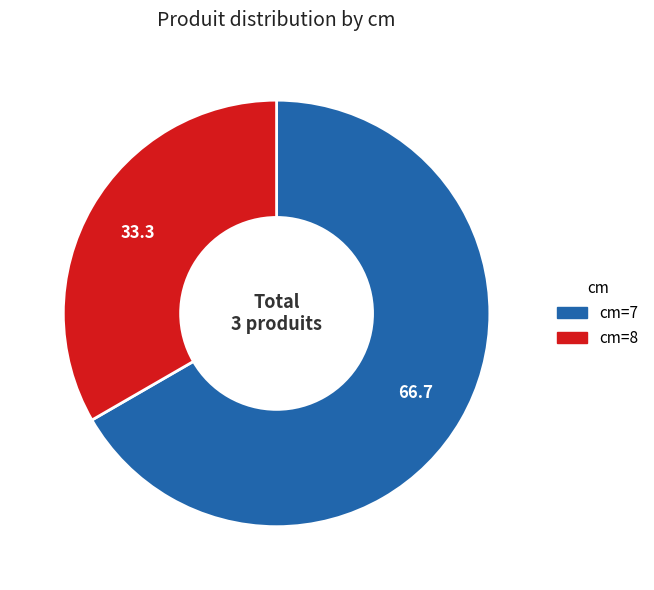

How many slices are in this pie chart?

2